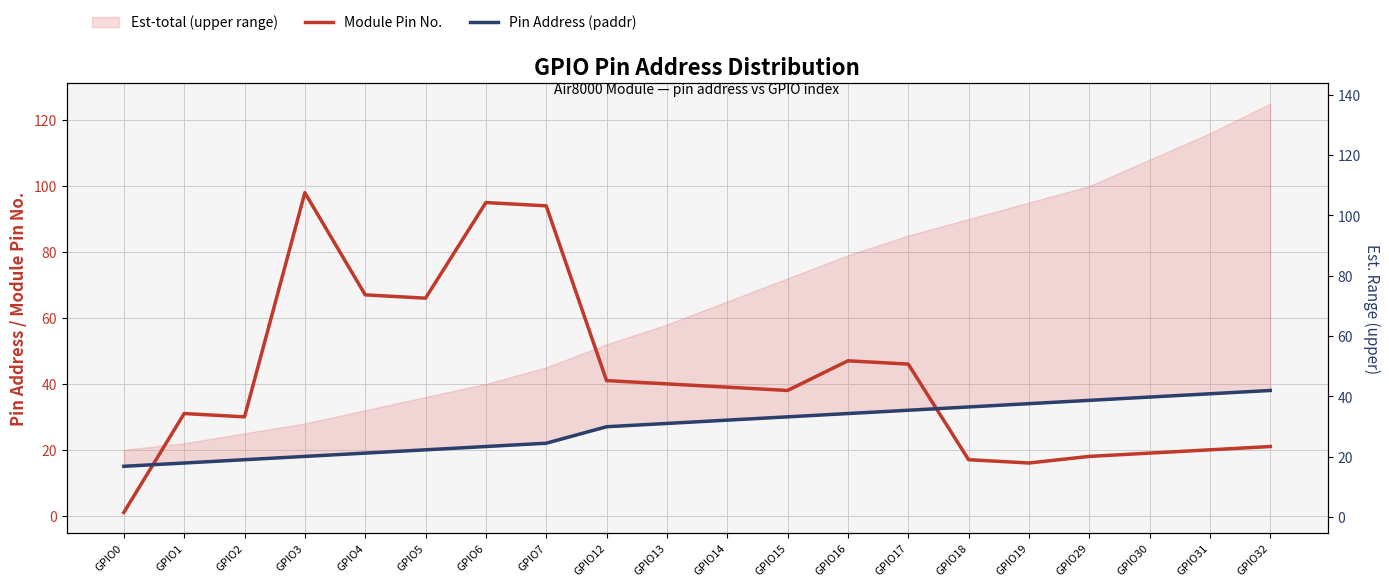

The Module Pin No. series shows 43 at GPIO3. True or false?

False